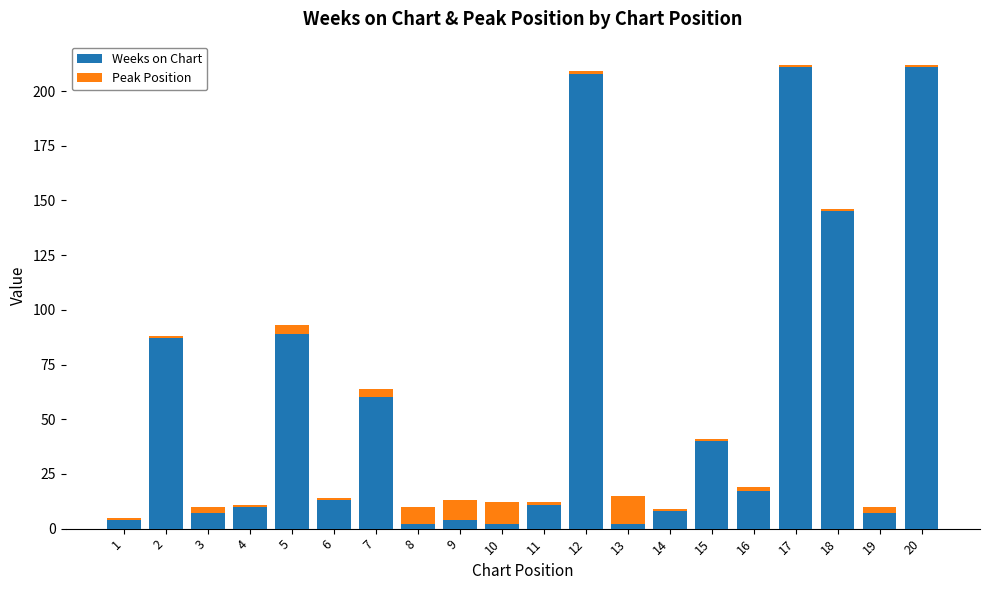

The value of Weeks on Chart at 19 is 7. True or false?

True